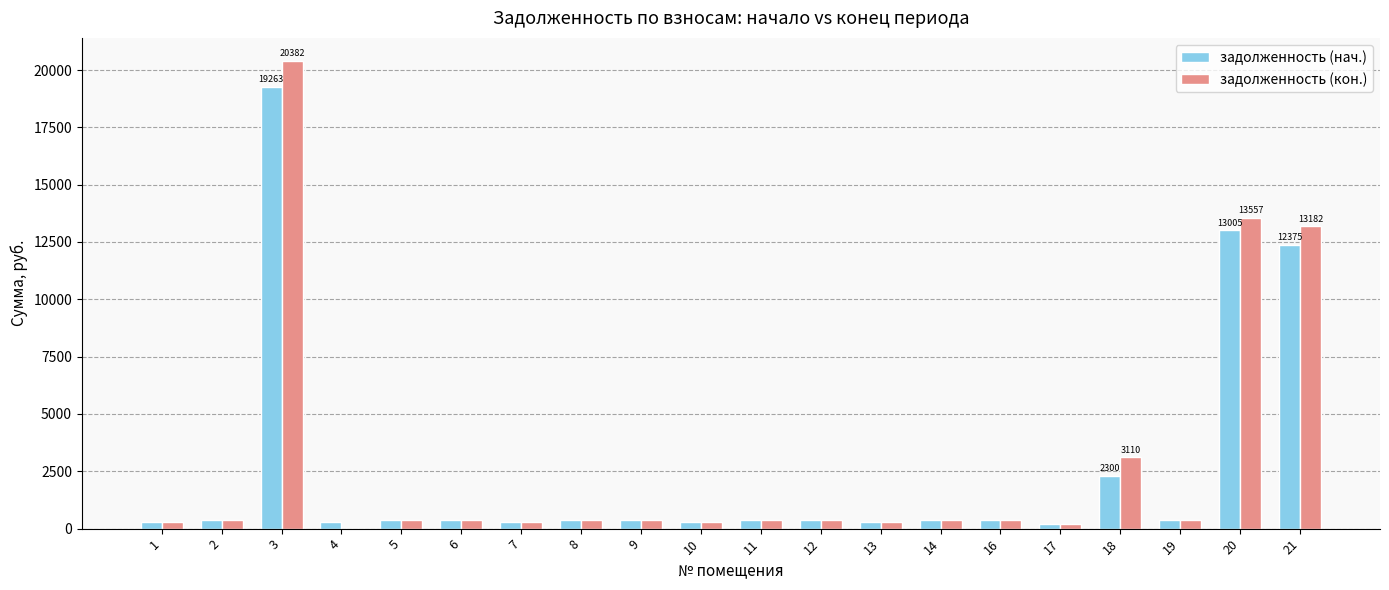

What is the sum of all задолженность (нач.) values?

52284.3